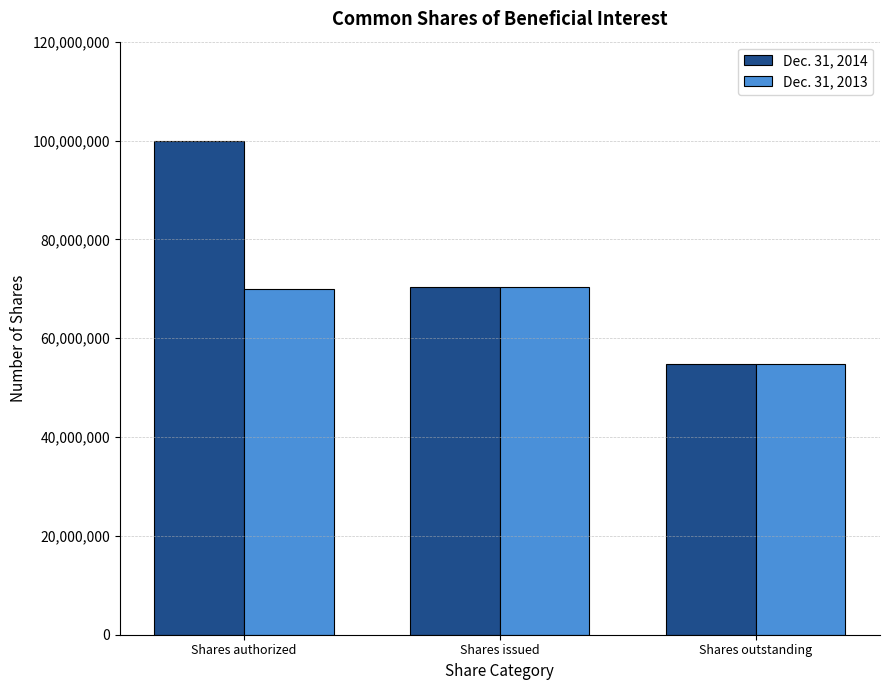

What is the smallest value displayed?

54722018